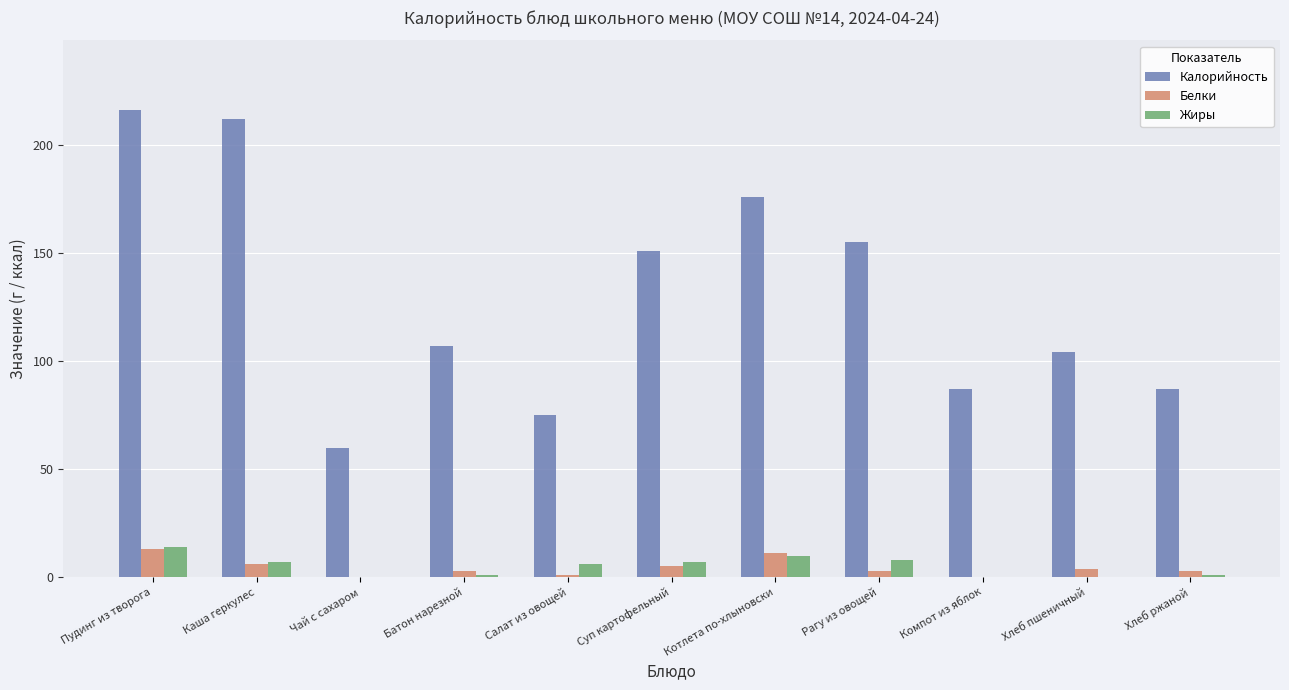

Reading left to right, extract all data points from this chart.

Калорийность: 216	212	60	107	75	151	176	155	87	104	87
Белки: 13	6	0	3	1	5	11	3	0	4	3
Жиры: 14	7	0	1	6	7	10	8	0	0	1